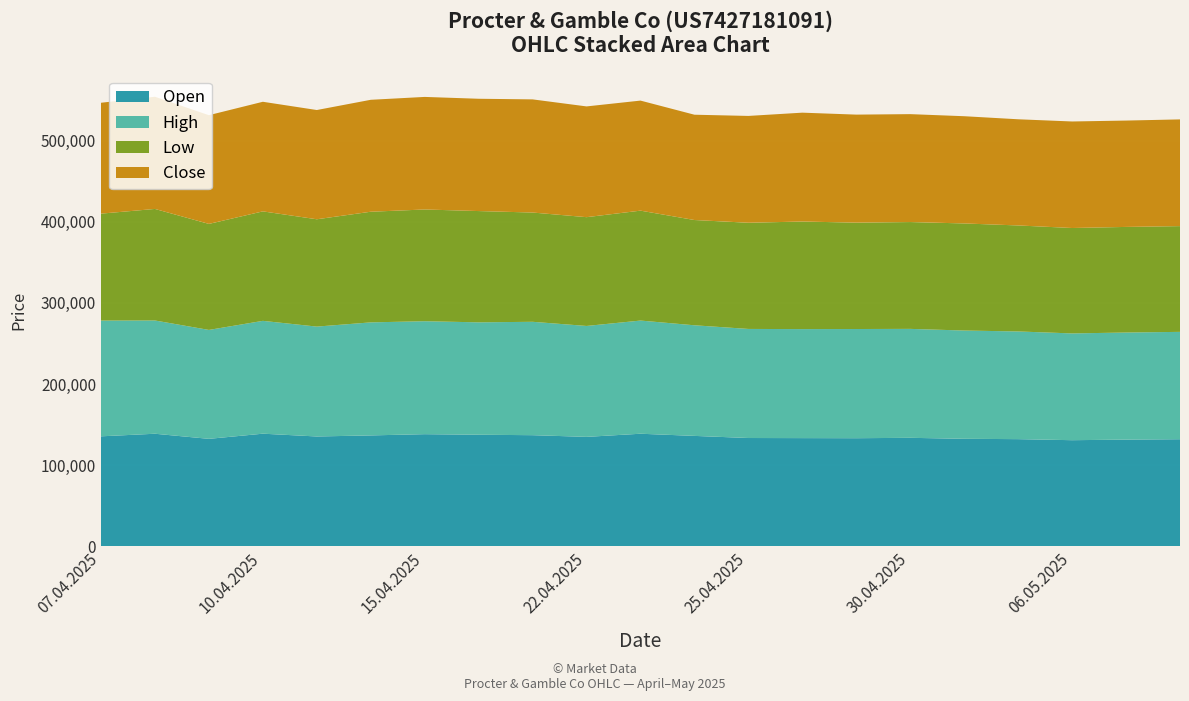

Reading left to right, transcribe all the data shown in this chart.

Open: 135552	138739	132445	138805	135371	136679	138212	137504	136961	134882	138743	136083	133472	133356	133238	133714	132502	132082	130787	131499	131988
High: 142655	139576	134239	139057	135412	139310	139206	138520	139738	136695	139480	136316	134431	134344	134565	134259	133434	132717	131592	131981	132300
Low: 131792	137469	130658	134931	132275	136356	137701	137152	134657	134068	135470	129727	130871	132576	131105	131665	131970	130641	129915	130152	130336
Close: 136644	138280	134001	135068	134637	137953	138726	138400	139452	136499	135617	129783	131646	134165	133124	132989	132160	130852	131279	131070	131516